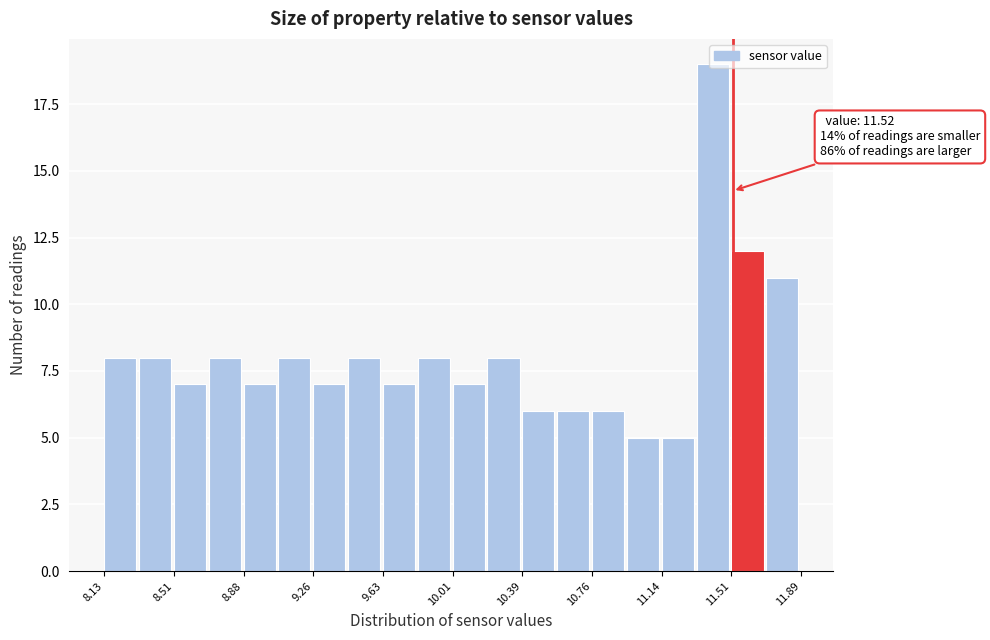

Around what value on the x-axis is the tallest bar? Give the approximate position of its centre, as read against the axis.

11.40